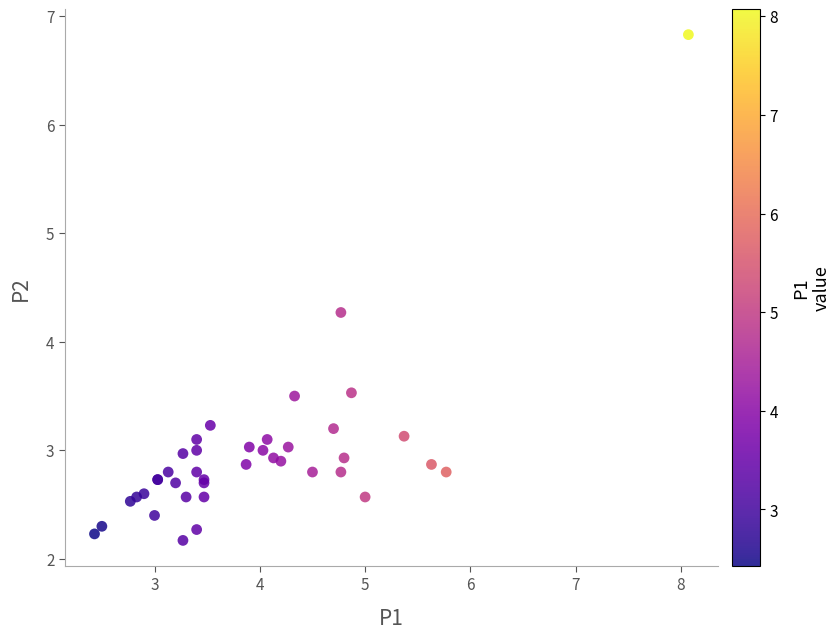

What Y value in the scatter plot is closest to 4?

4.3